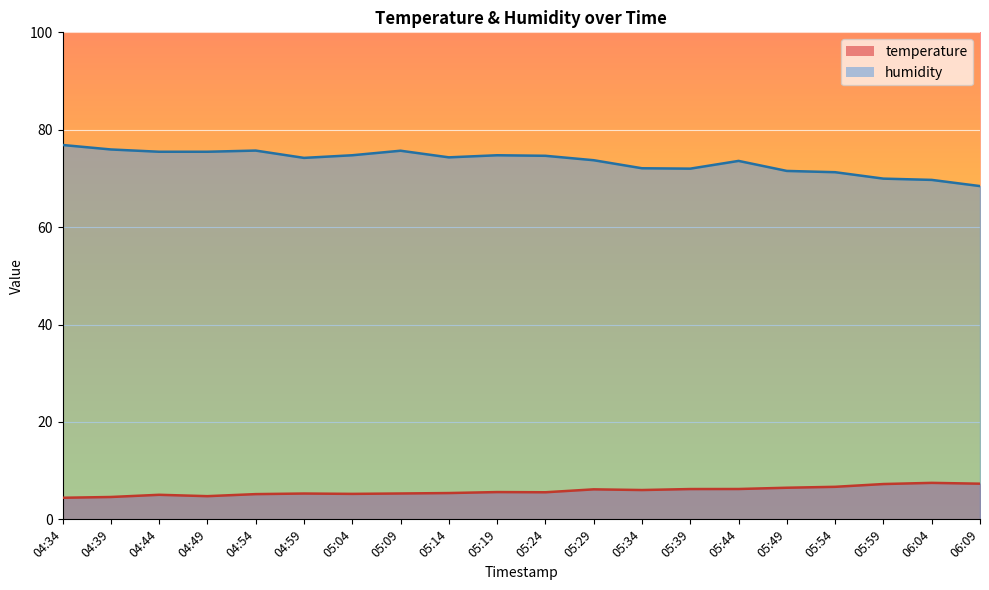

Which has a higher value, 04:54 or 05:54?

05:54